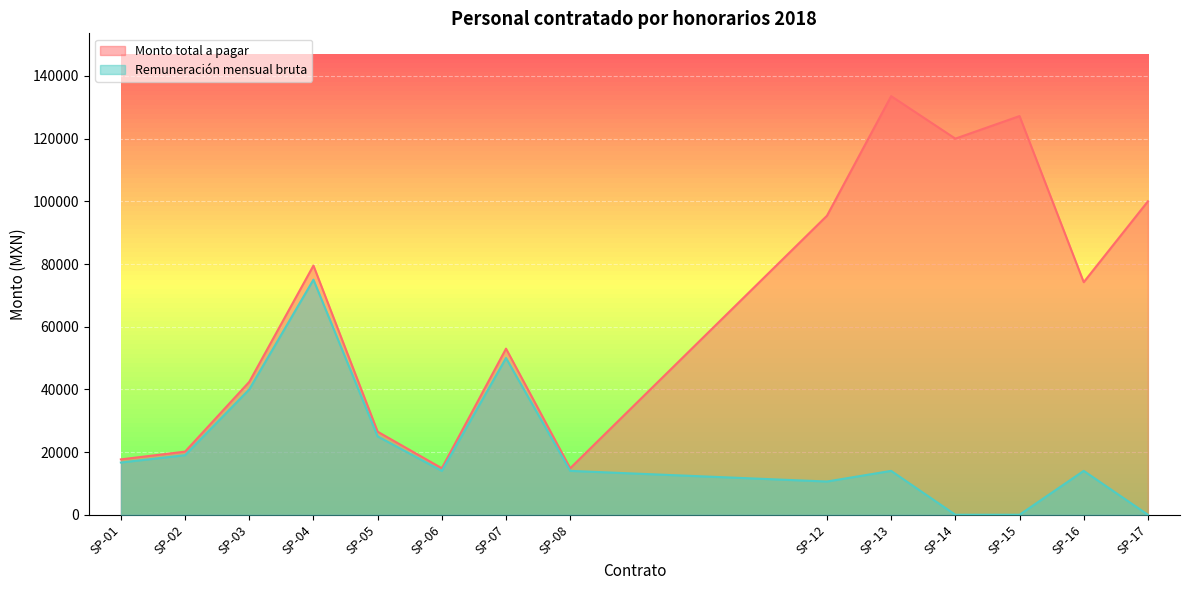

The Monto total a pagar series shows 24150.0 at SP-01. True or false?

False